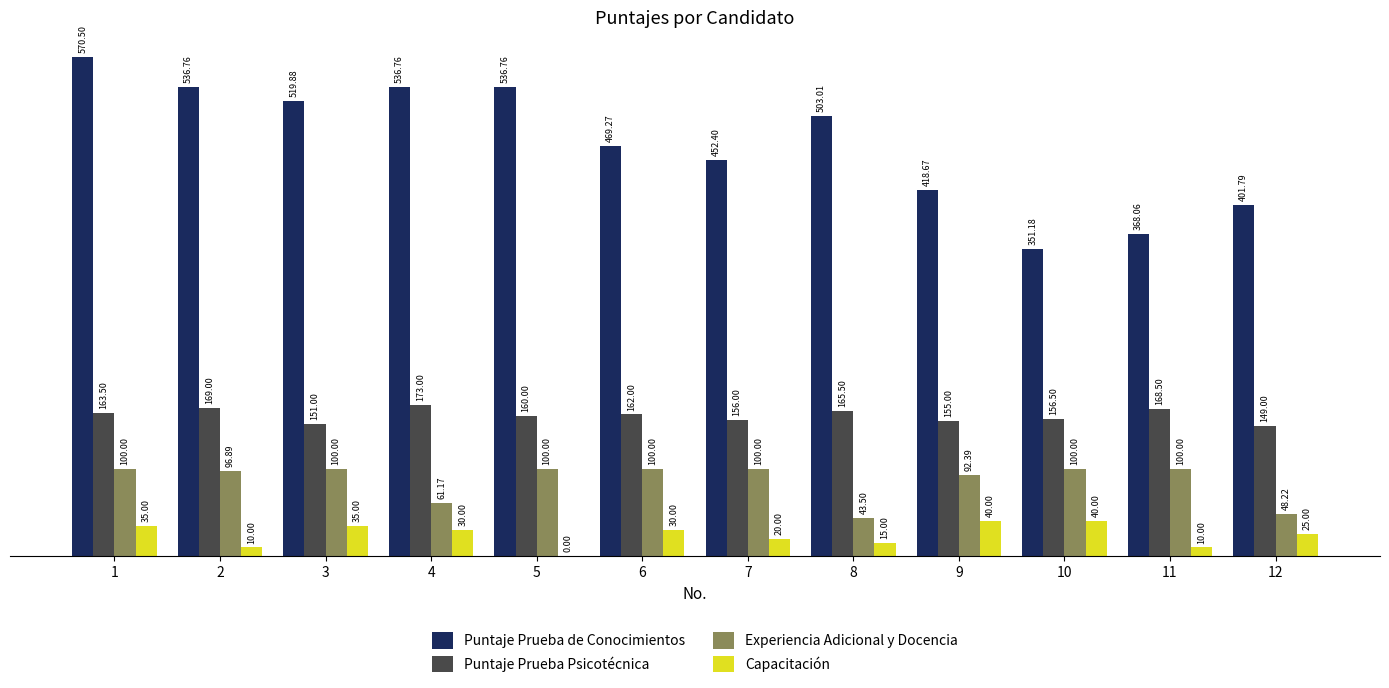

Which series has the largest total across all categories?

Puntaje Prueba de Conocimientos